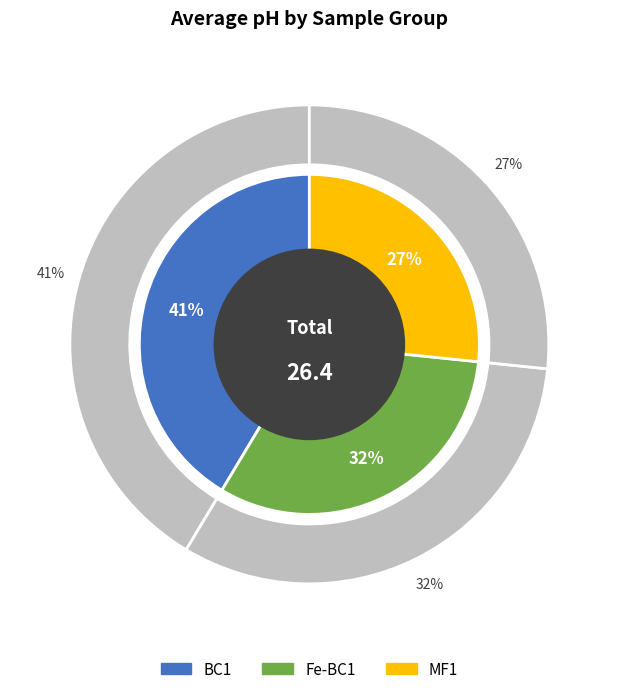

Which category has the biggest portion of the pie?

BC1